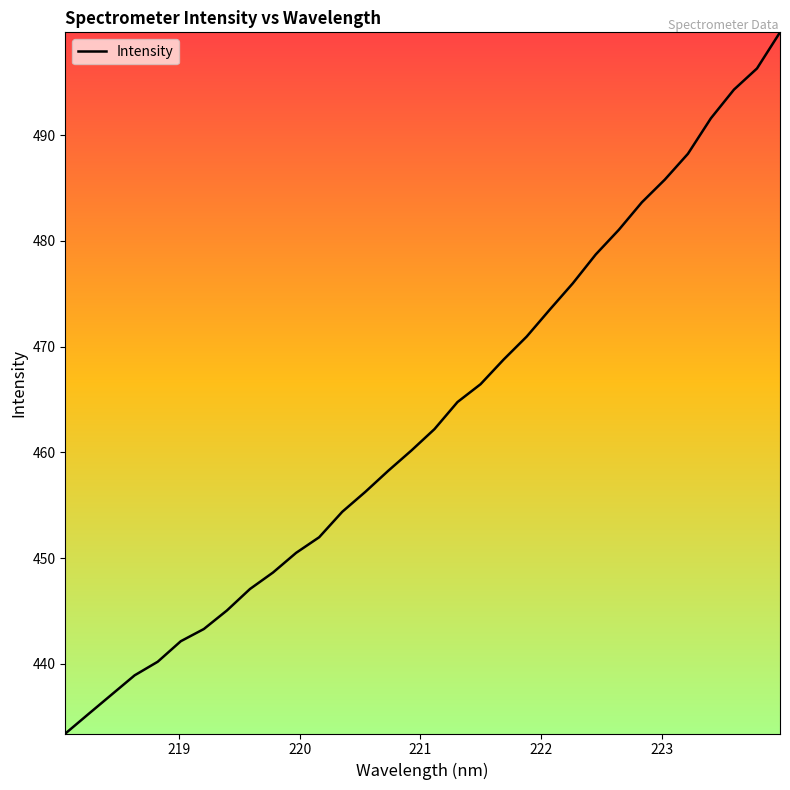

What is the smallest value displayed?

433.4